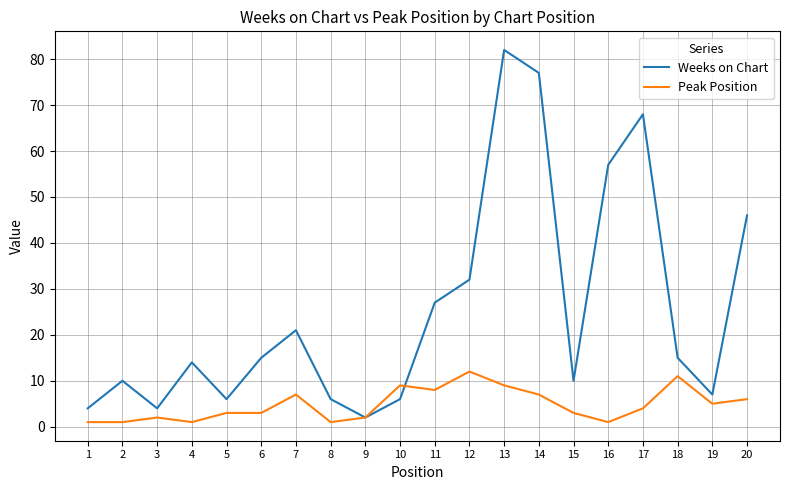

Reading left to right, list all the values displayed in this chart.

Weeks on Chart: 4	10	4	14	6	15	21	6	2	6	27	32	82	77	10	57	68	15	7	46
Peak Position: 1	1	2	1	3	3	7	1	2	9	8	12	9	7	3	1	4	11	5	6